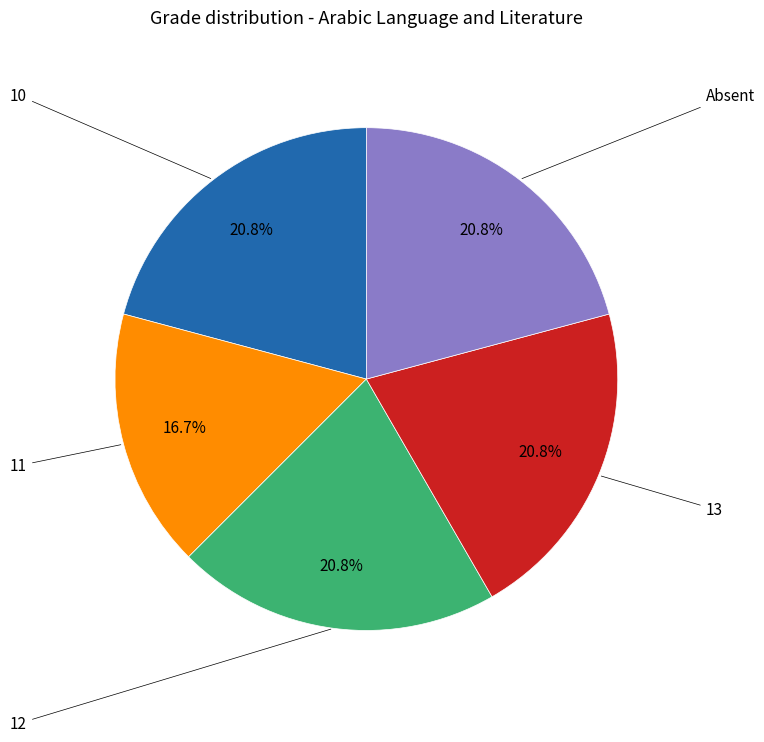

To the nearest percent, what portion does 10 represent?

21%